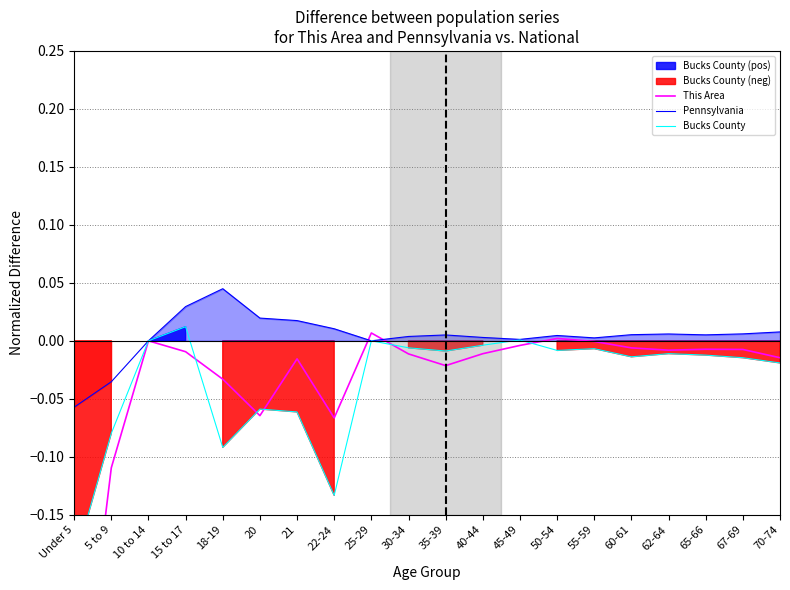

List the series in order of their peak value, lowest first.

This Area, Bucks County, Pennsylvania